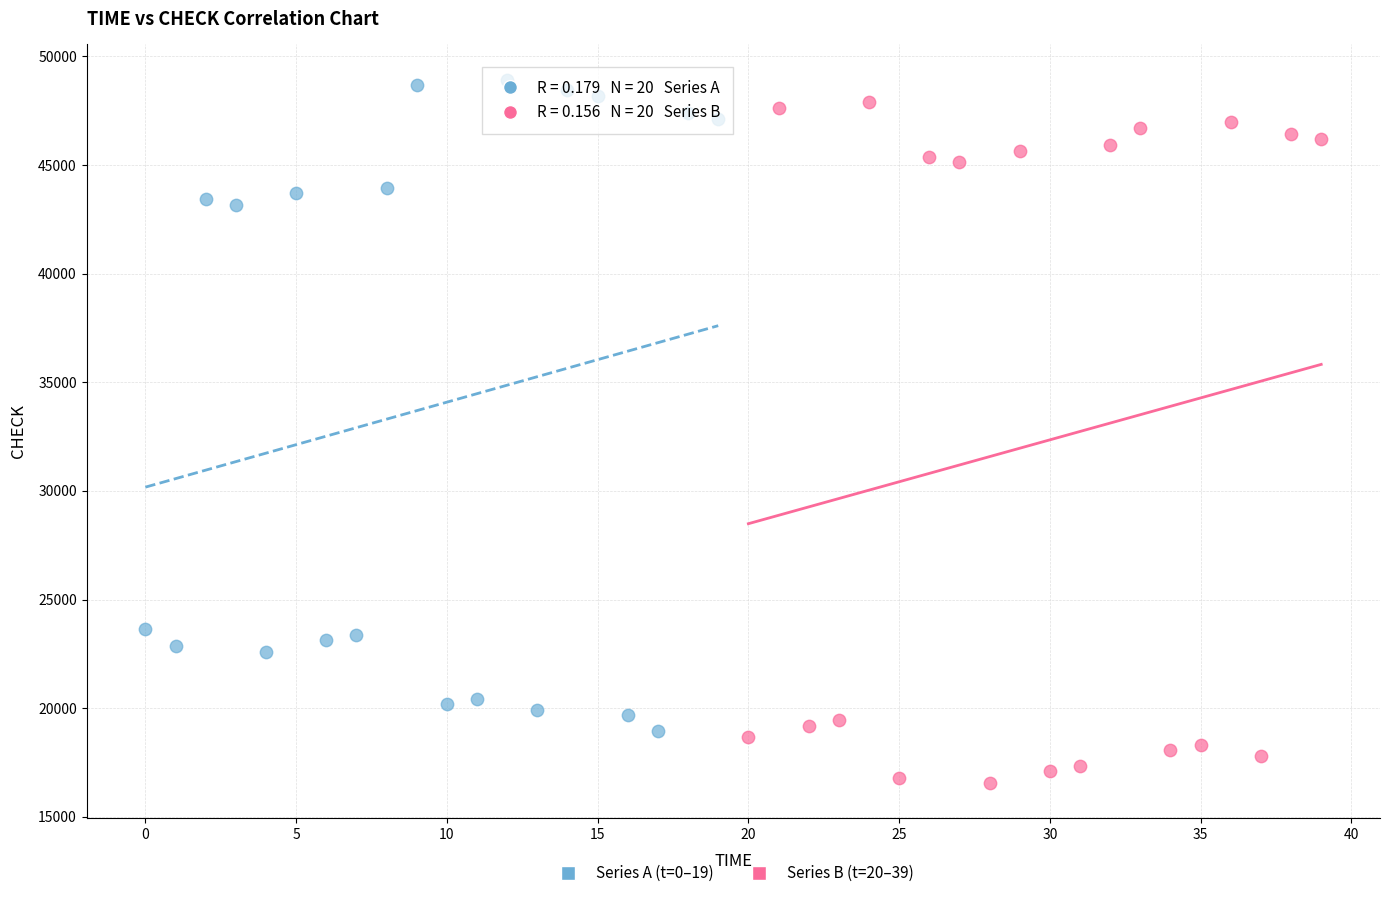

Which series reaches the maximum Y coordinate?

Series A (t=0–19)